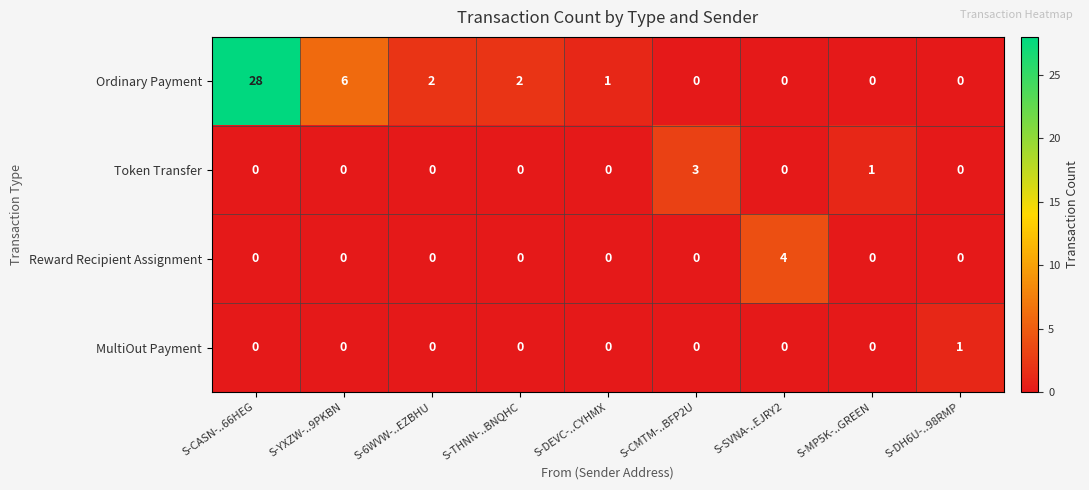

What is the total value across all series at S-DEVC-..CYHMX?

1